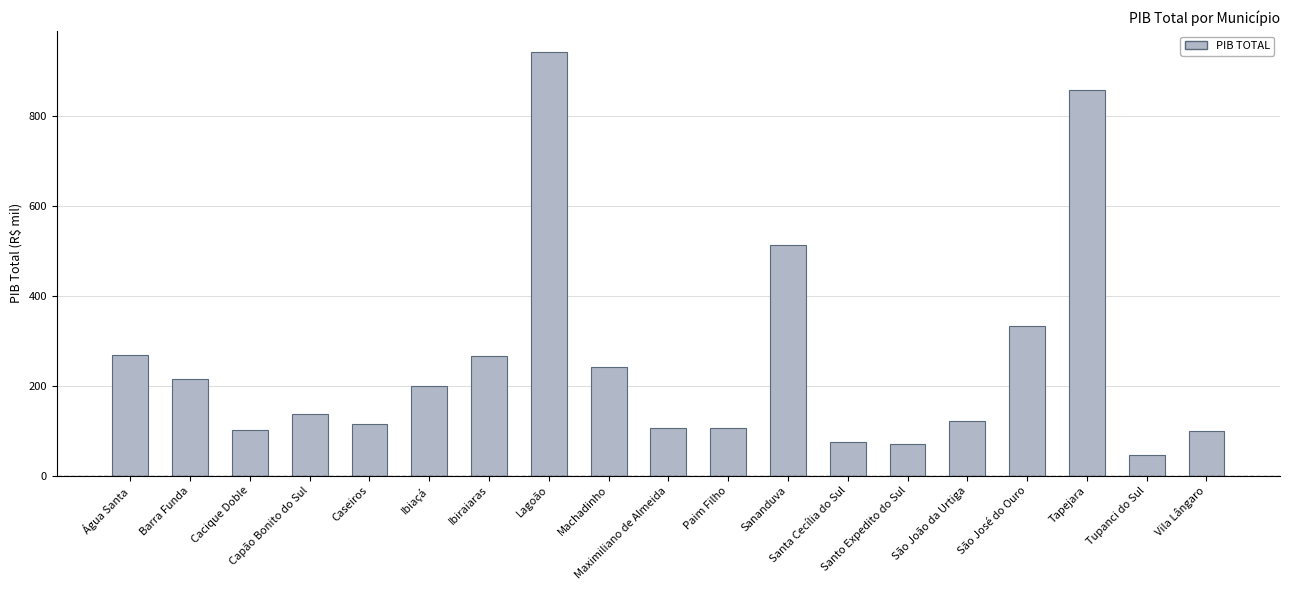

Count the number of values greater than 137.

10